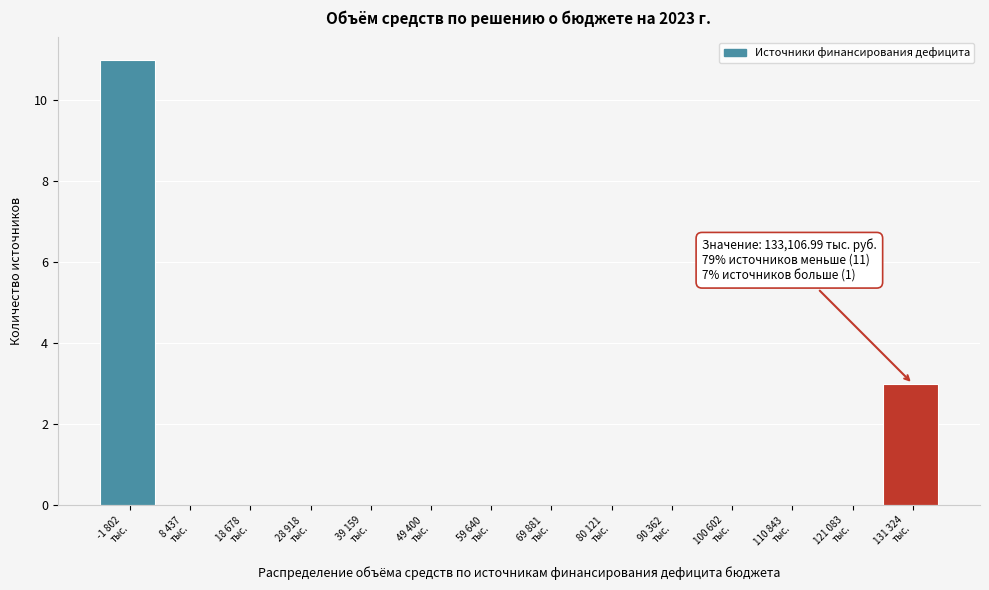

What is the greatest value displayed?

11